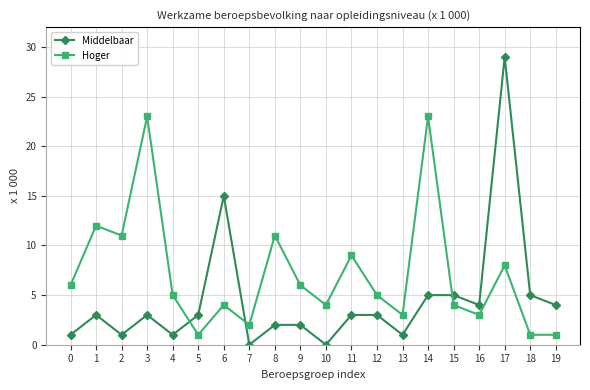

How many lines are shown in the chart?

2